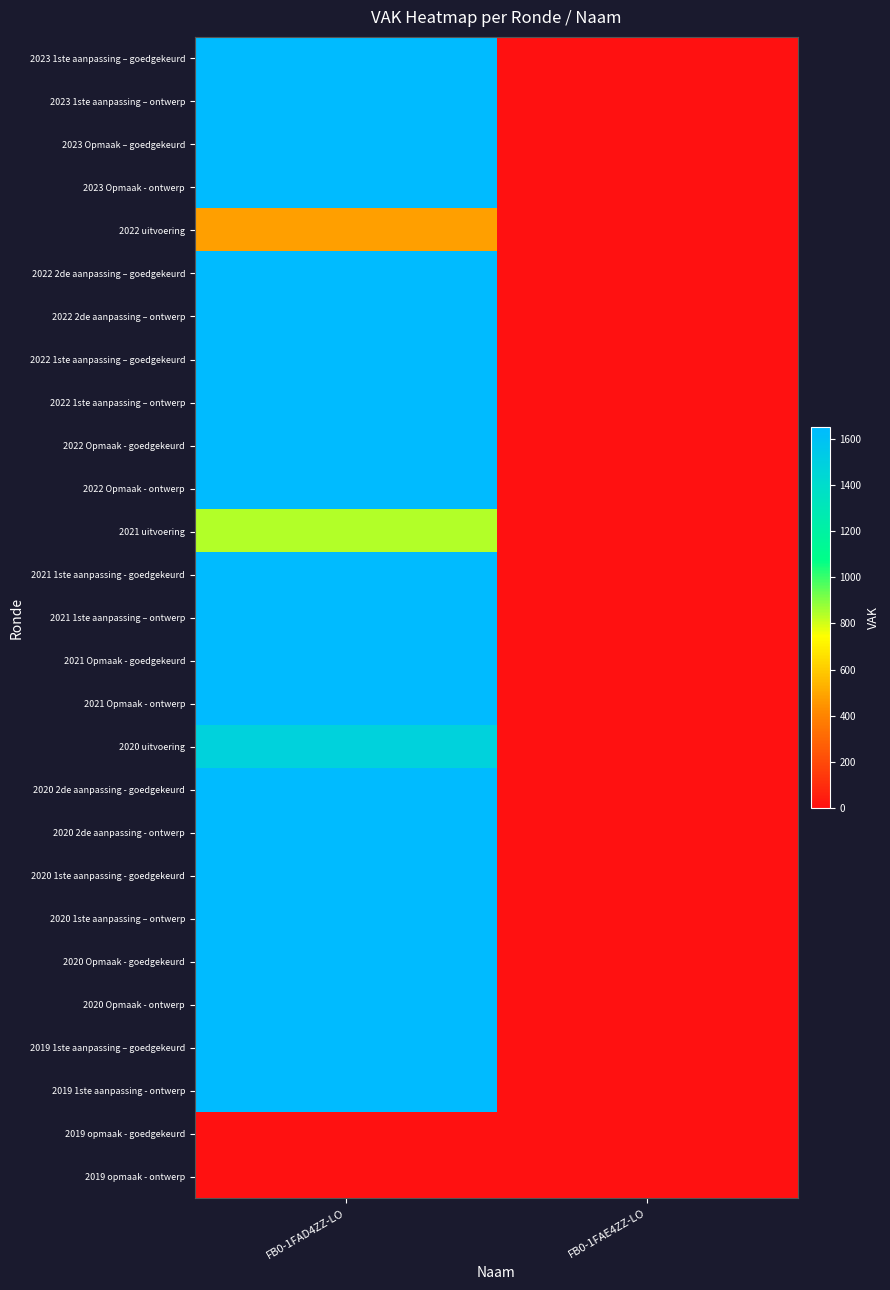

Which category has the highest value across all series?

FB0-1FAD4ZZ-LO